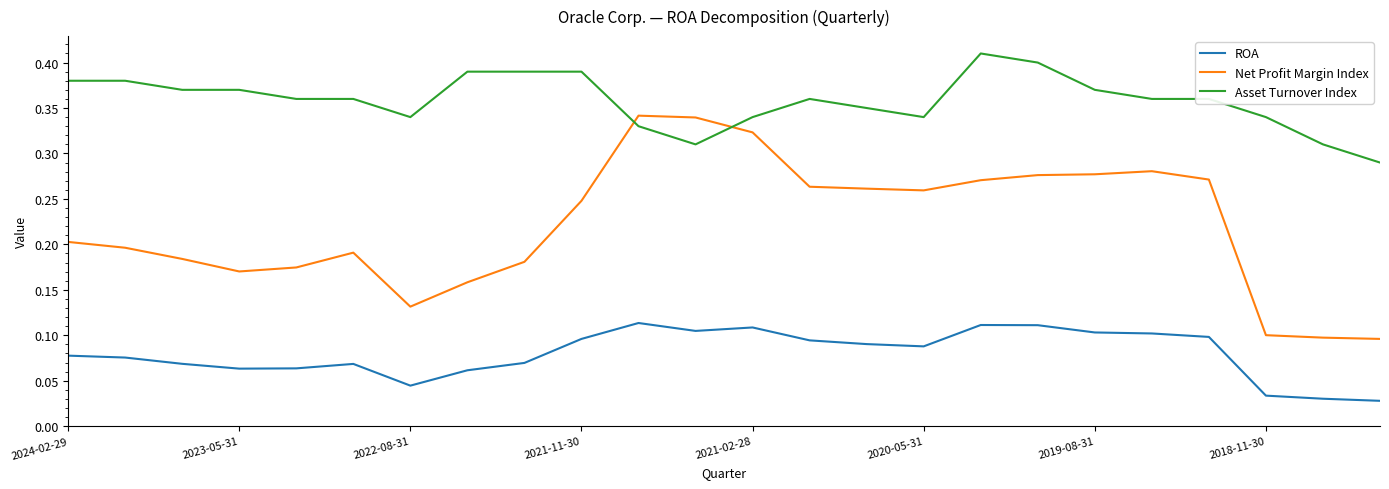

True or false: ROA and Net Profit Margin Index cross at least once.

False